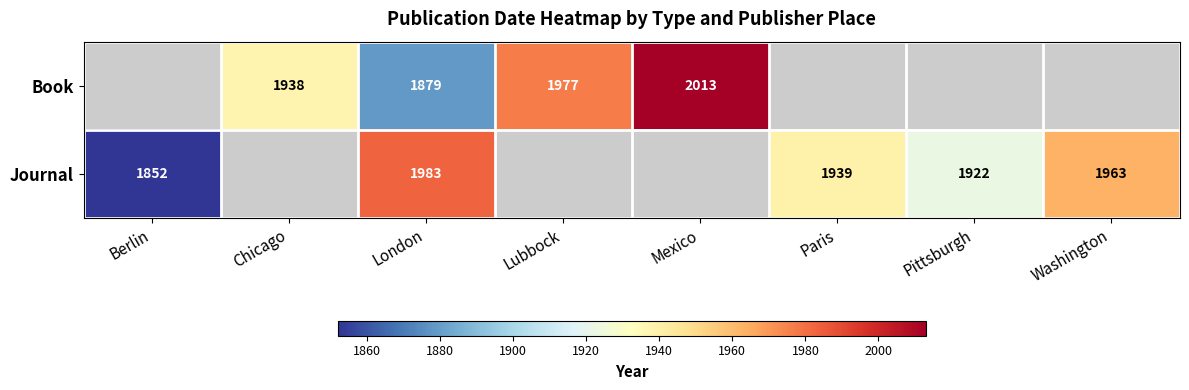

What is the greatest value displayed?

2013.0